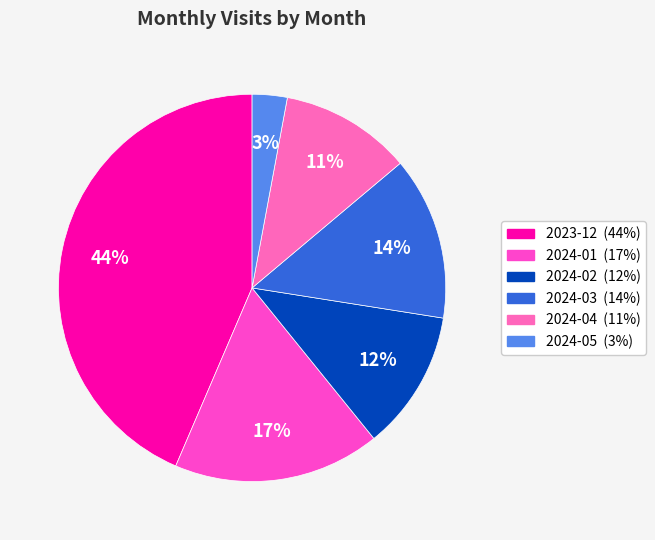

What is the largest slice in the pie chart?

2023-12